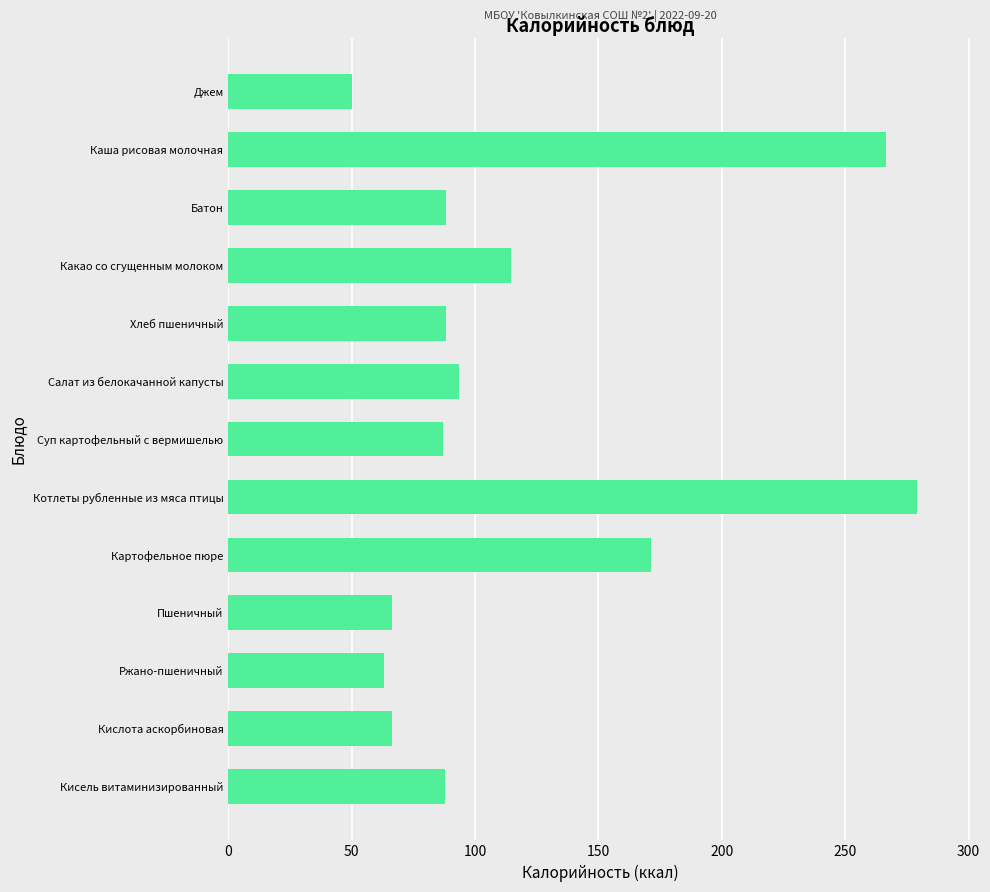

What is the change in value from Какао со сгущенным молоком to Кисель витаминизированный?

-26.7